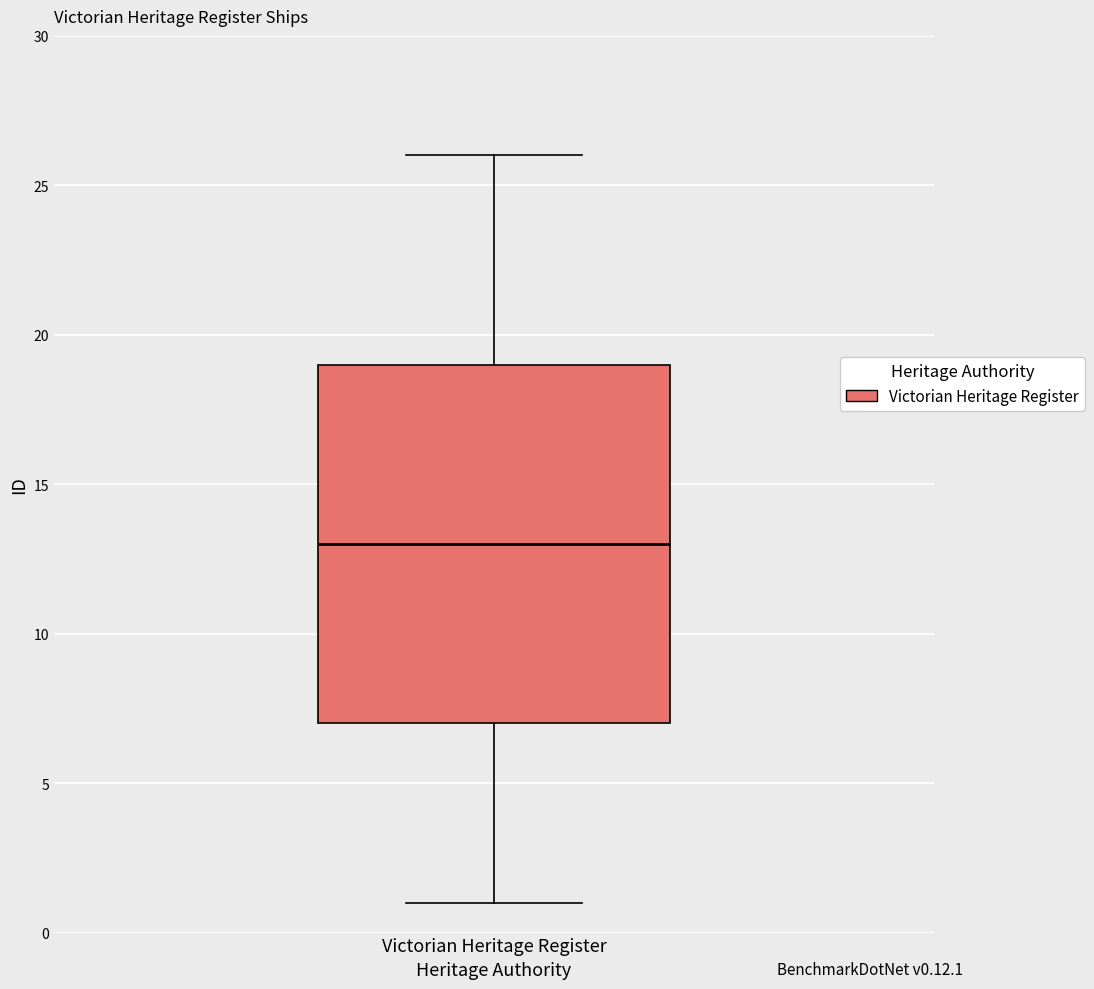

Transcribe this box plot: give where the median line is, the range the box spans, and where the two whiskers end, as read against the y-axis. The values are not printed on the chart, so give them approximately, as read against the axis.

median 13, box 7 to 19, whiskers 1 to 26